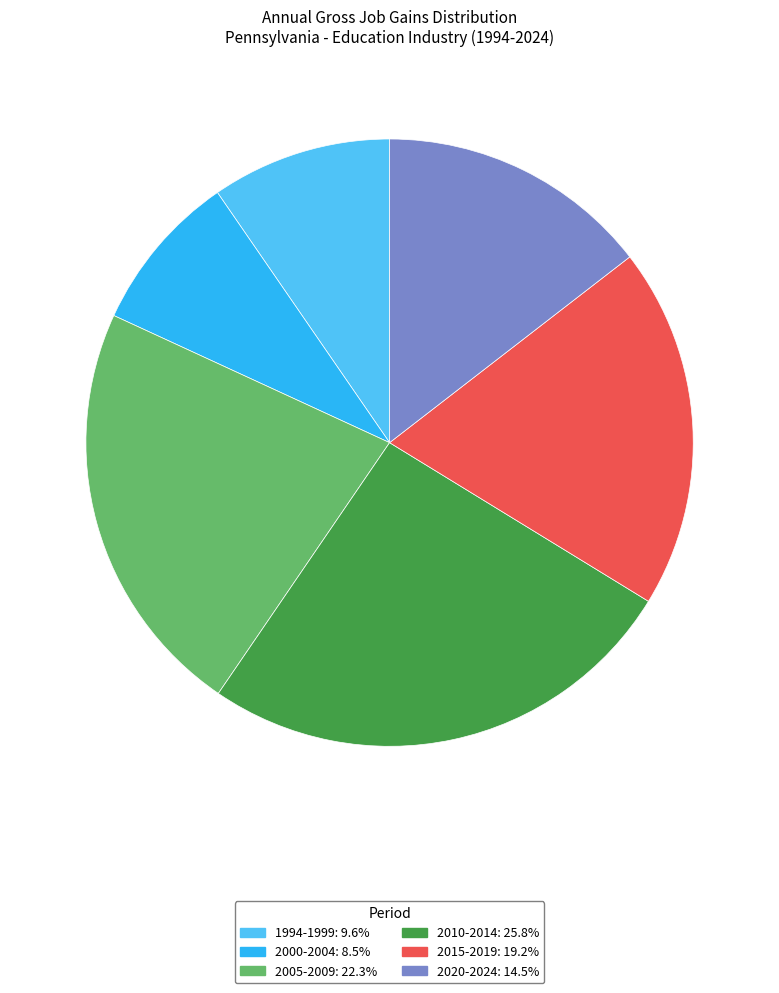

Is there any slice that represents more than half of the pie?

No